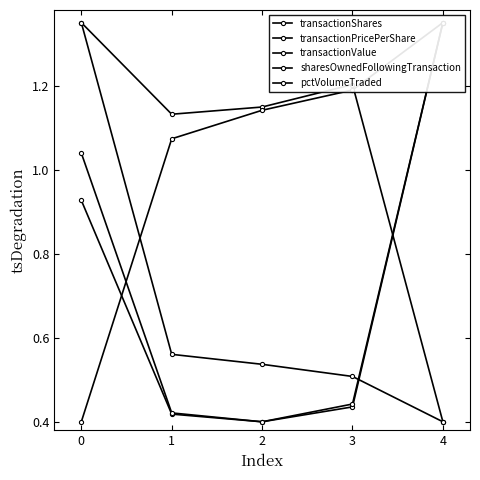

What value does the transactionPricePerShare series have at 4?

0.4